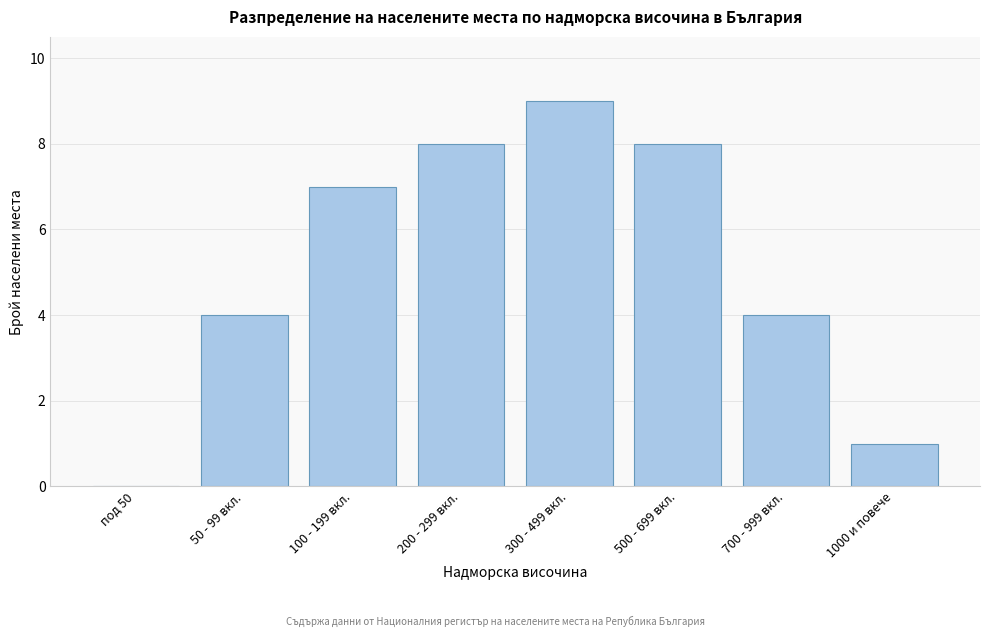

Reading left to right, transcribe all the data shown in this chart.

под 50=0	50 - 99 вкл.=4	100 - 199 вкл.=7	200 - 299 вкл.=8	300 - 499 вкл.=9	500 - 699 вкл.=8	700 - 999 вкл.=4	1000 и повече=1